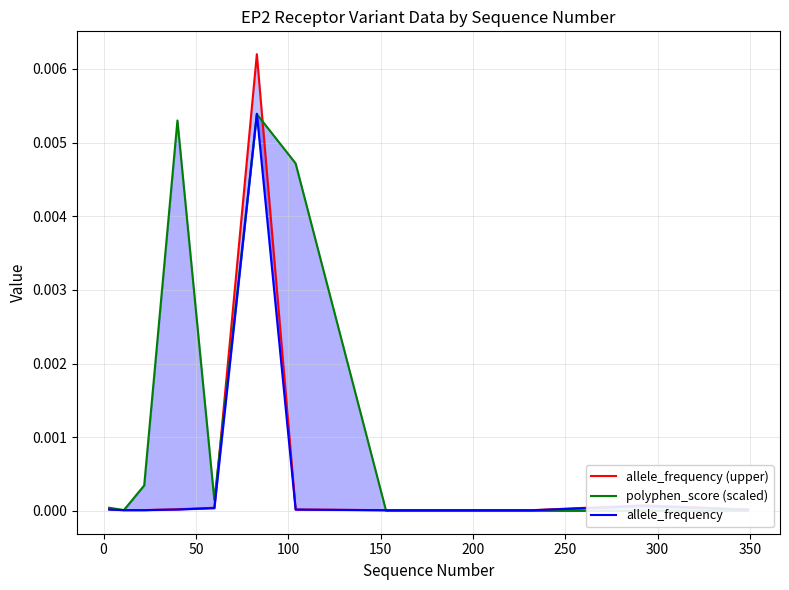

True or false: allele_frequency (upper) has more than 1 points higher than both neighbors.

True